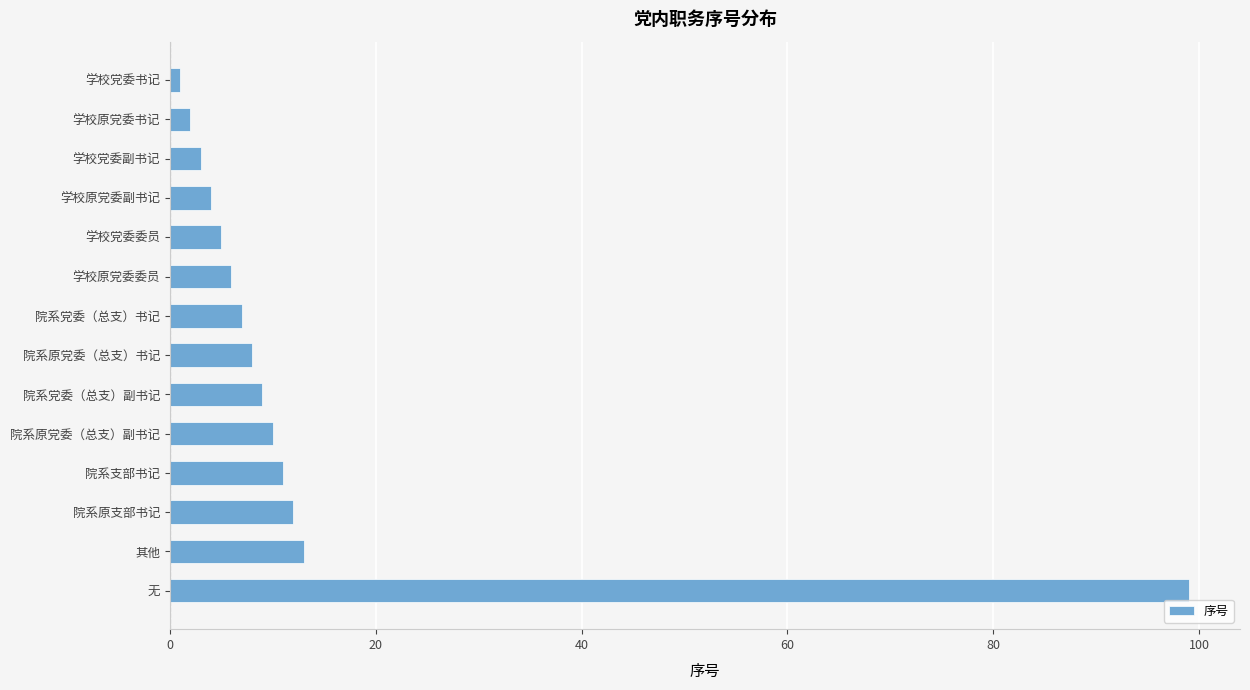

What is the difference between the values at 学校原党委委员 and 其他?

7